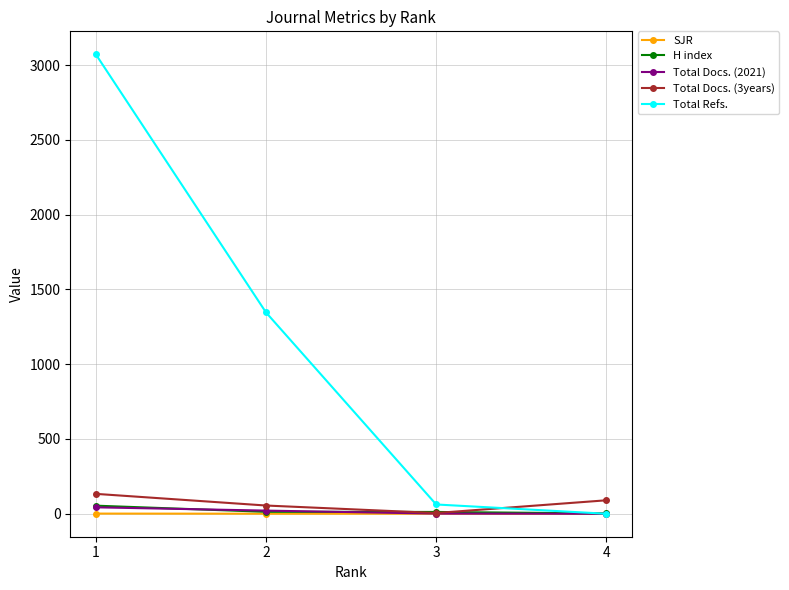

True or false: H index has more than 1 interior local peaks.

False